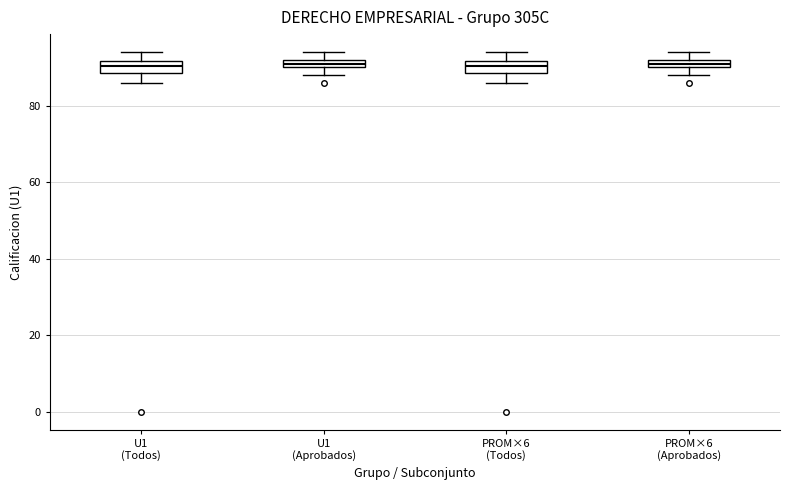

Where is the lower edge of the box for PROM×6 (Todos) on the y-axis? The values are not printed on the chart, so give them approximately, as read against the axis.

88